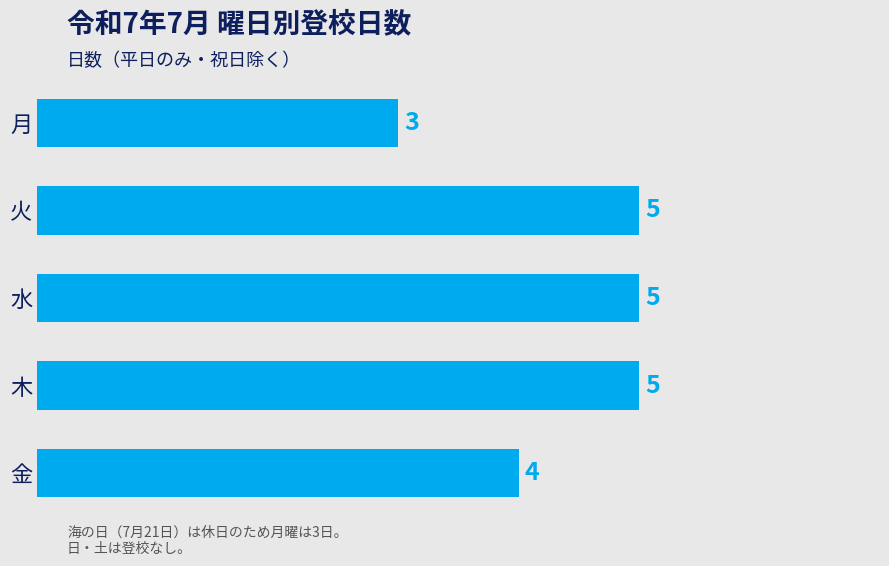

How many values are between 4 and 5?

4